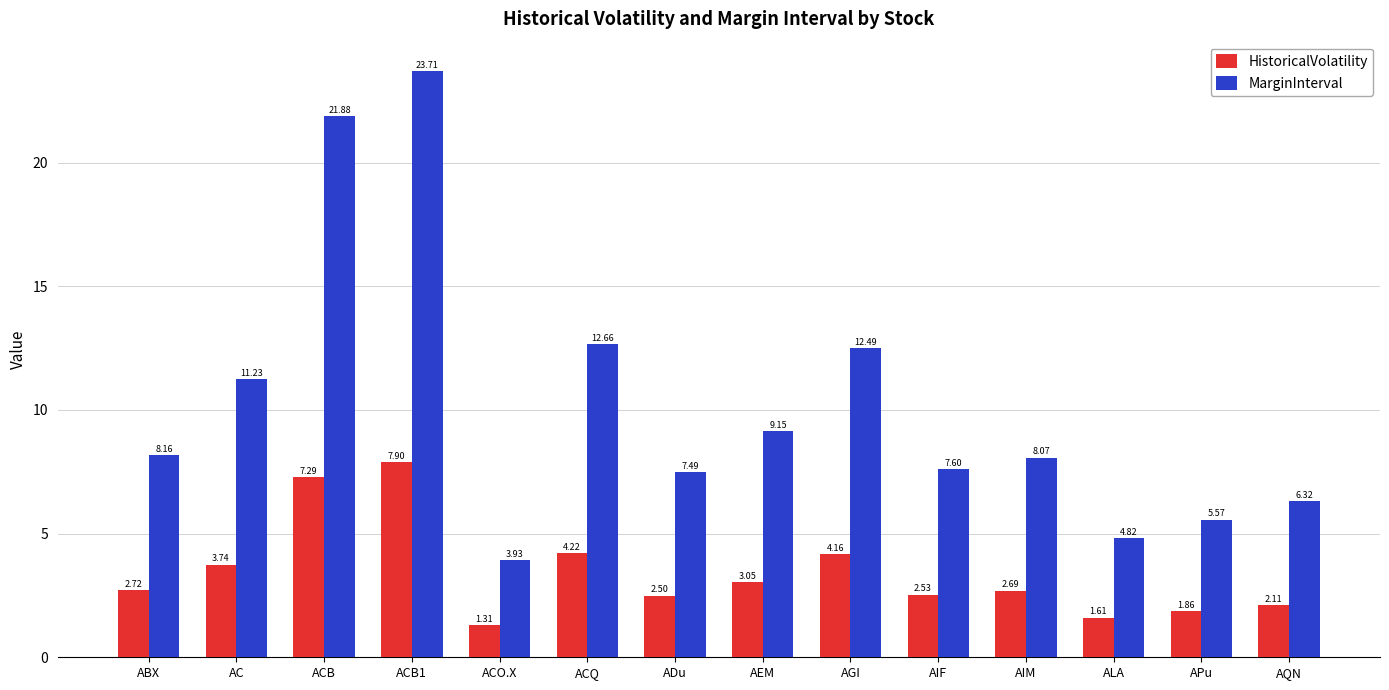

Does the chart contain any negative values?

No